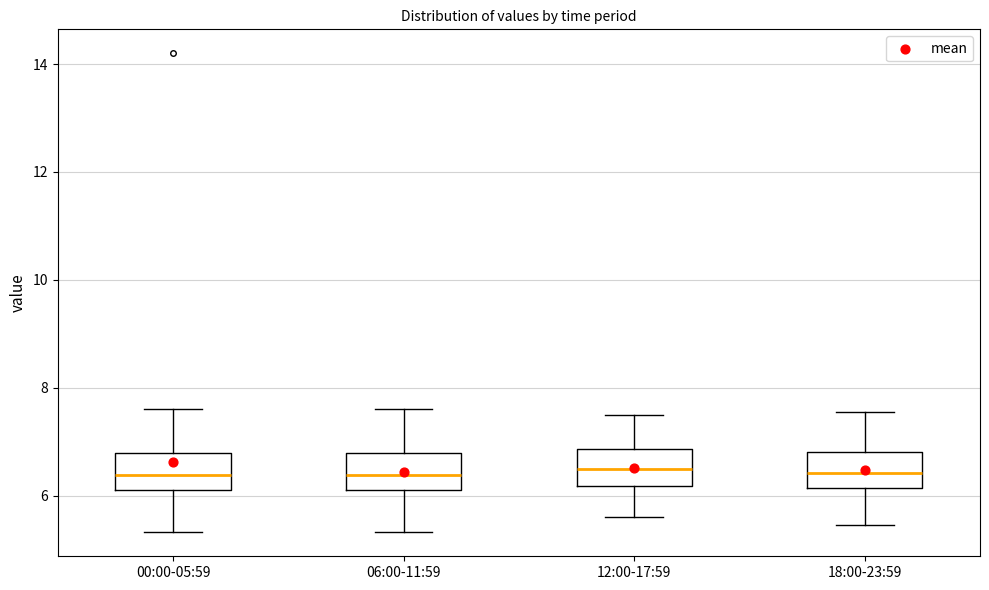

Reading left to right, transcribe this box plot: for each box, give where its median line is, the range the box spans, and where its two whiskers end, as read against the y-axis. The values are not printed on the chart, so give them approximately, as read against the axis.

00:00-05:59: median 6.4, box 6.2 to 6.8, whiskers 5.4 to 7.6
06:00-11:59: median 6.4, box 6.2 to 6.8, whiskers 5.4 to 7.6
12:00-17:59: median 6.6, box 6.2 to 6.8, whiskers 5.6 to 7.6
18:00-23:59: median 6.4, box 6.2 to 6.8, whiskers 5.4 to 7.6